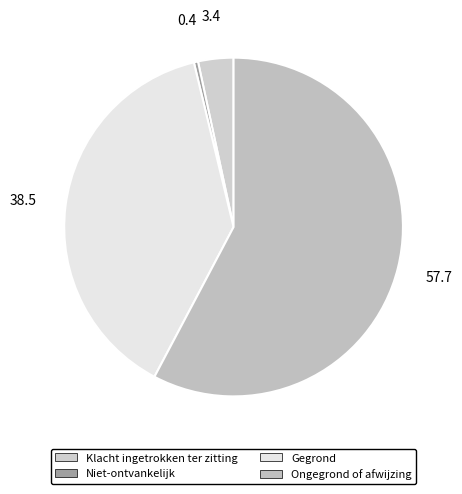

Which slice is the smallest?

Niet-ontvankelijk